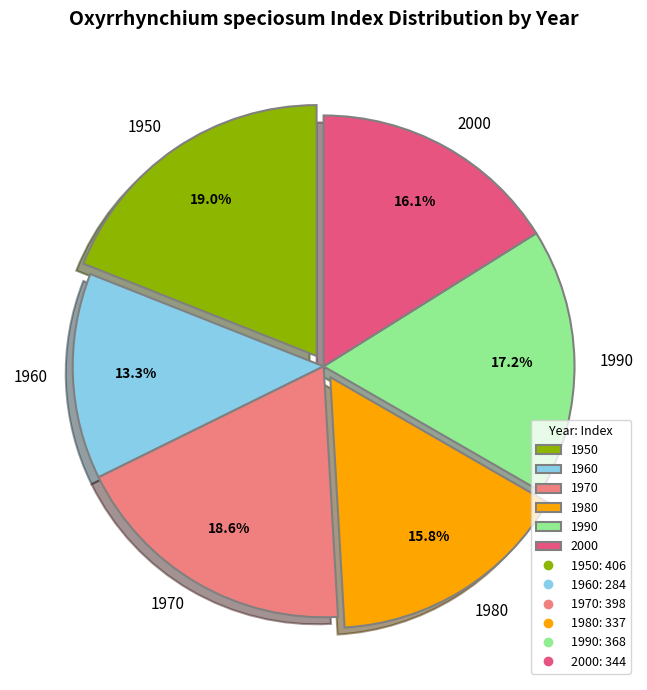

To the nearest percent, what is the average slice percentage?

17%